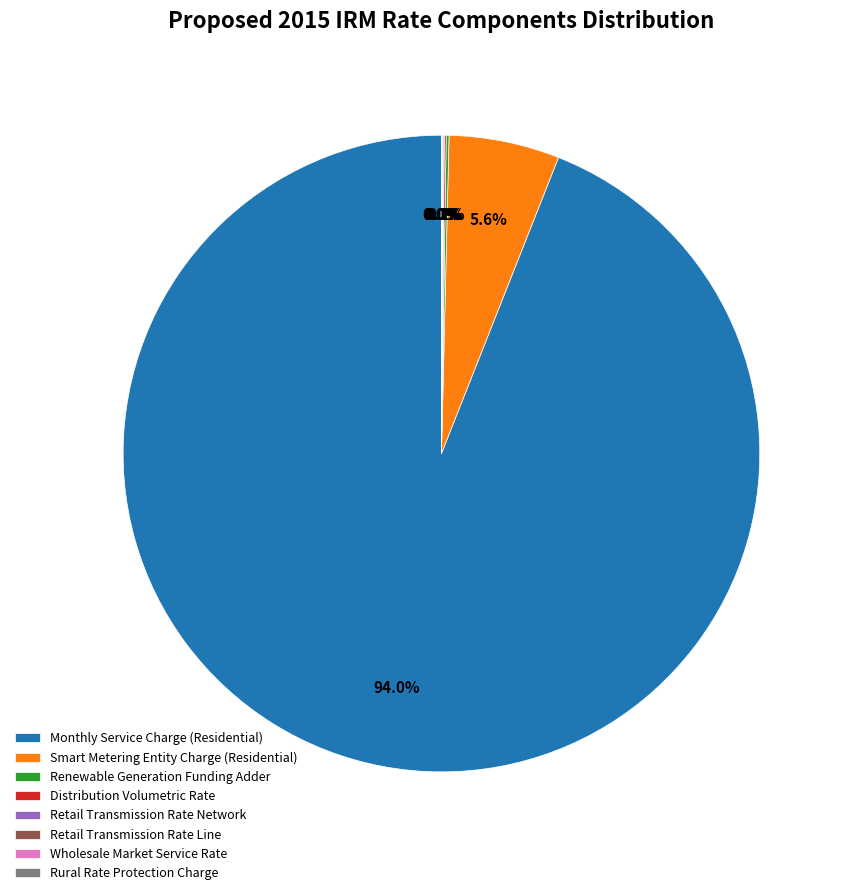

What is the largest slice in the pie chart?

Monthly Service Charge (Residential)